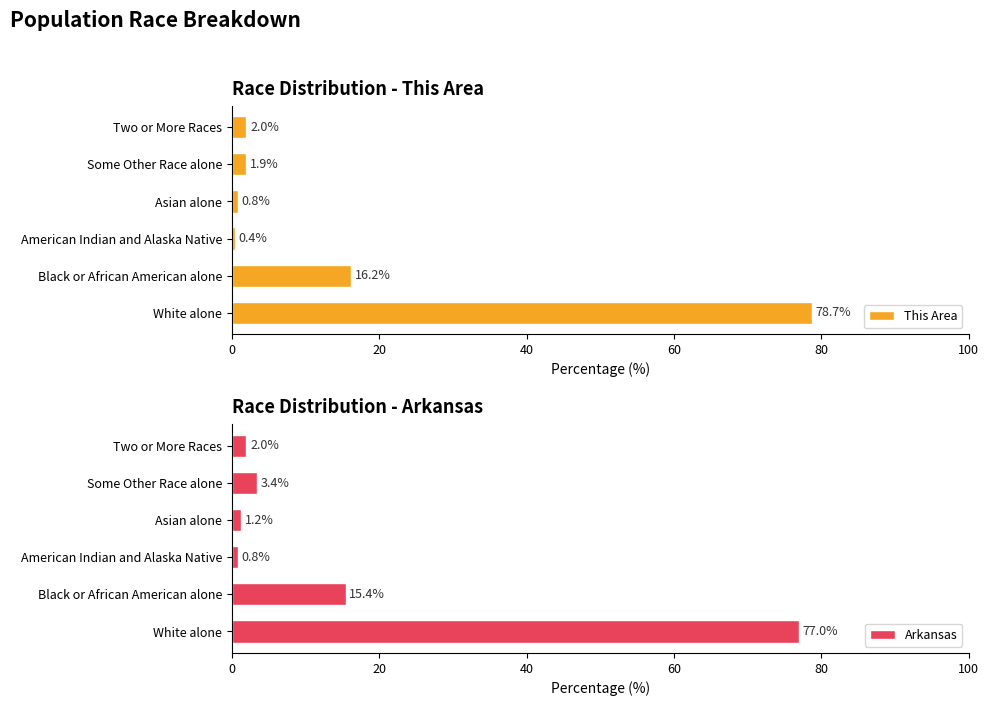

What is the sum of all Arkansas values?

99.8